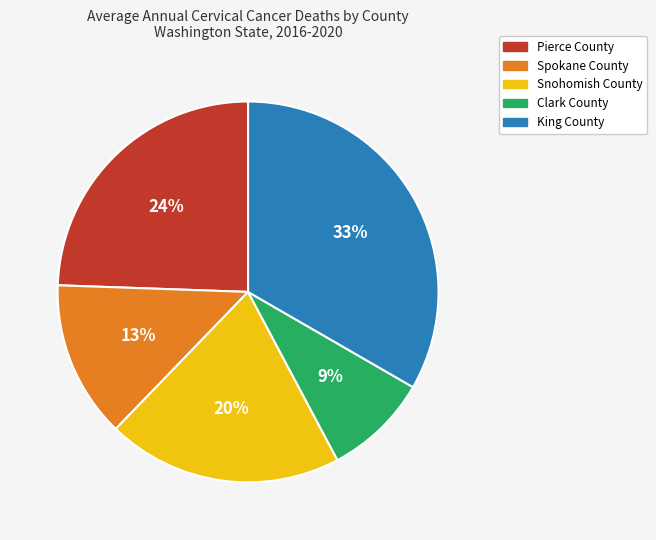

Combined, do Spokane County and King County account for over 50%?

No